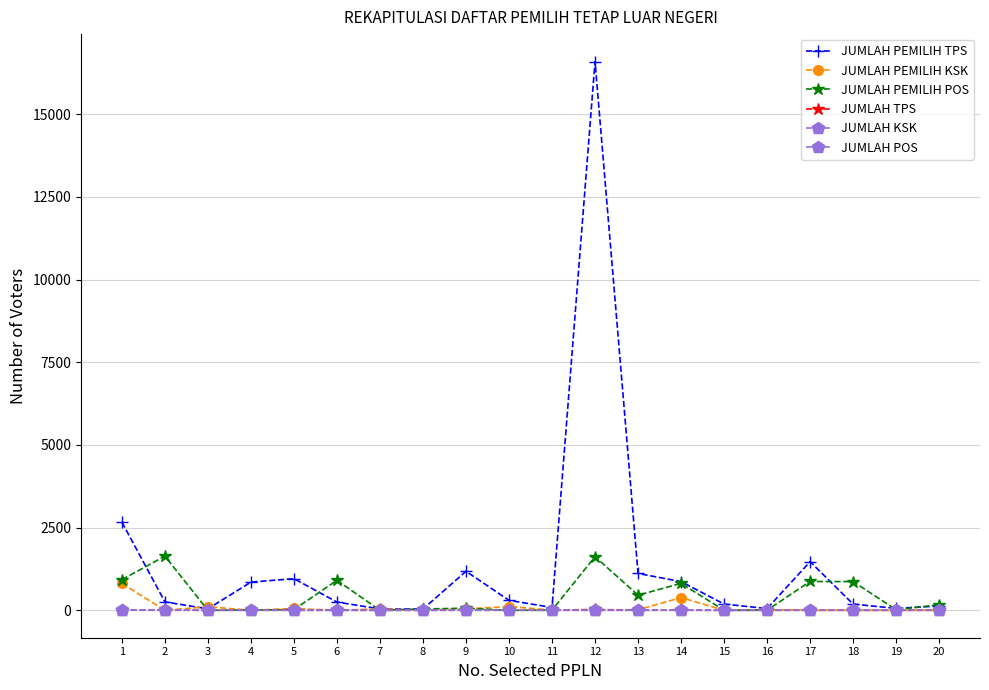

Which series has the largest total across all categories?

JUMLAH PEMILIH TPS